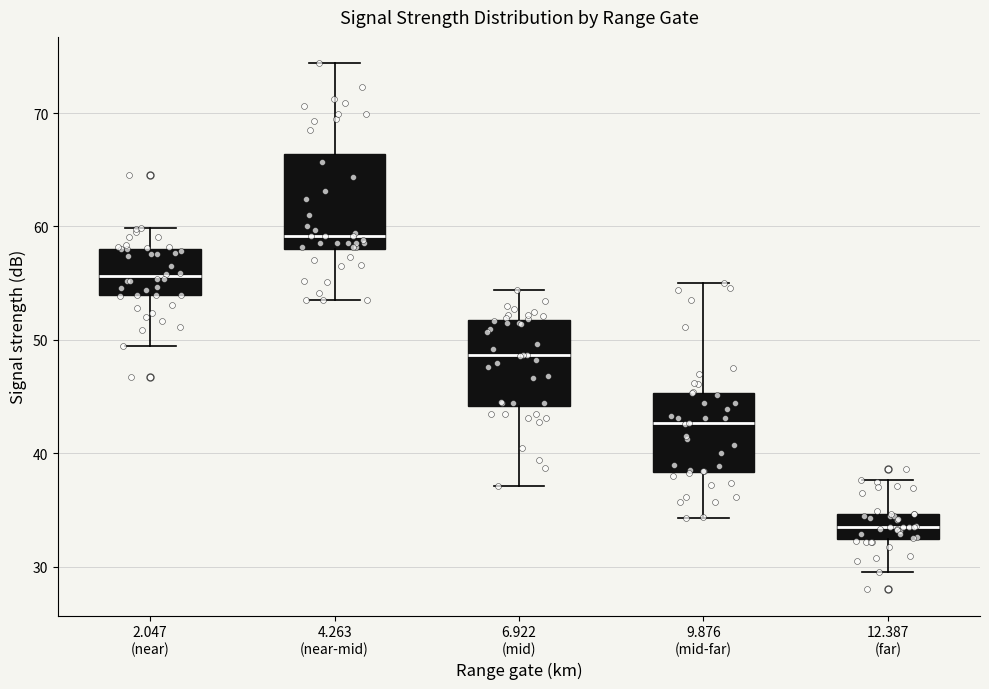

Reading left to right, read every box against the y-axis: the position of its median line, the range the box covers, and the ends of its whiskers. The values are not printed on the chart, so give them approximately, as read against the axis.

2.047 (near): median 56, box 54 to 58, whiskers 50 to 60
4.263 (near-mid): median 59, box 58 to 66, whiskers 54 to 74
6.922 (mid): median 49, box 44 to 52, whiskers 37 to 54
9.876 (mid-far): median 43, box 38 to 45, whiskers 34 to 55
12.387 (far): median 34, box 32 to 35, whiskers 30 to 38